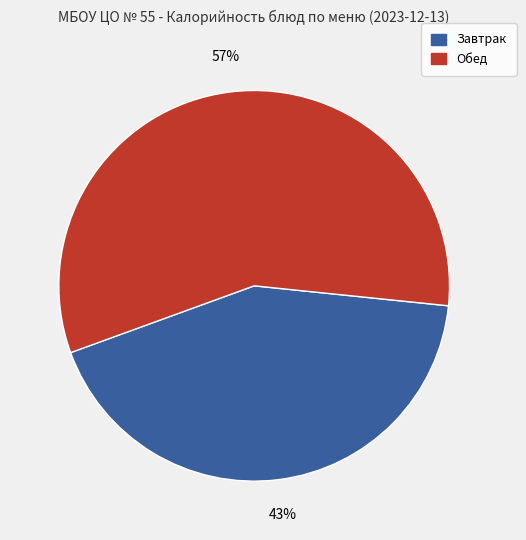

To the nearest percent, what is the difference between the largest and smallest slice percentages?

14%